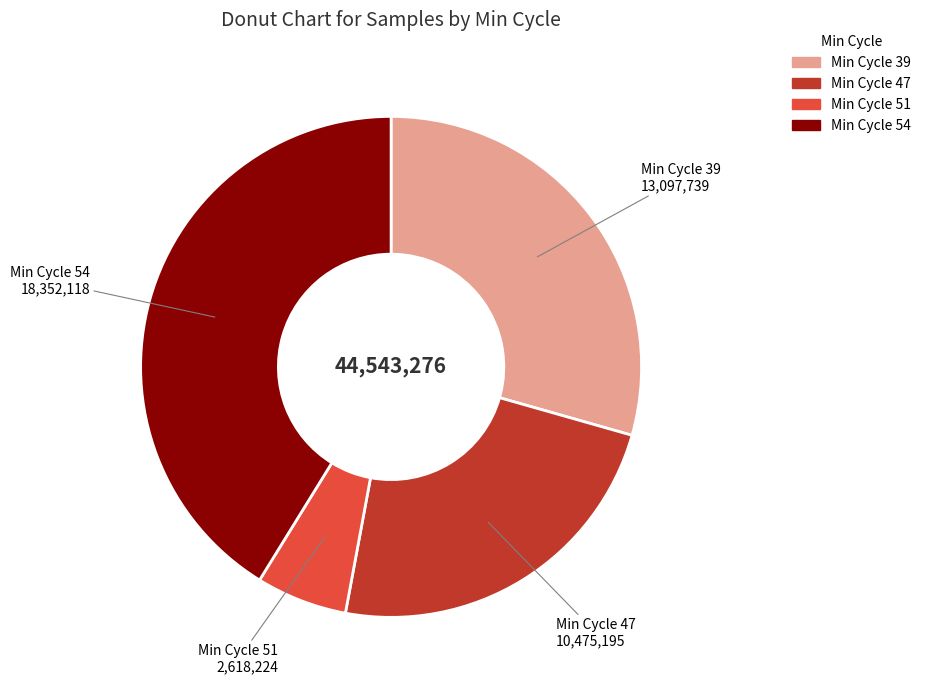

Does any single category account for the majority?

No